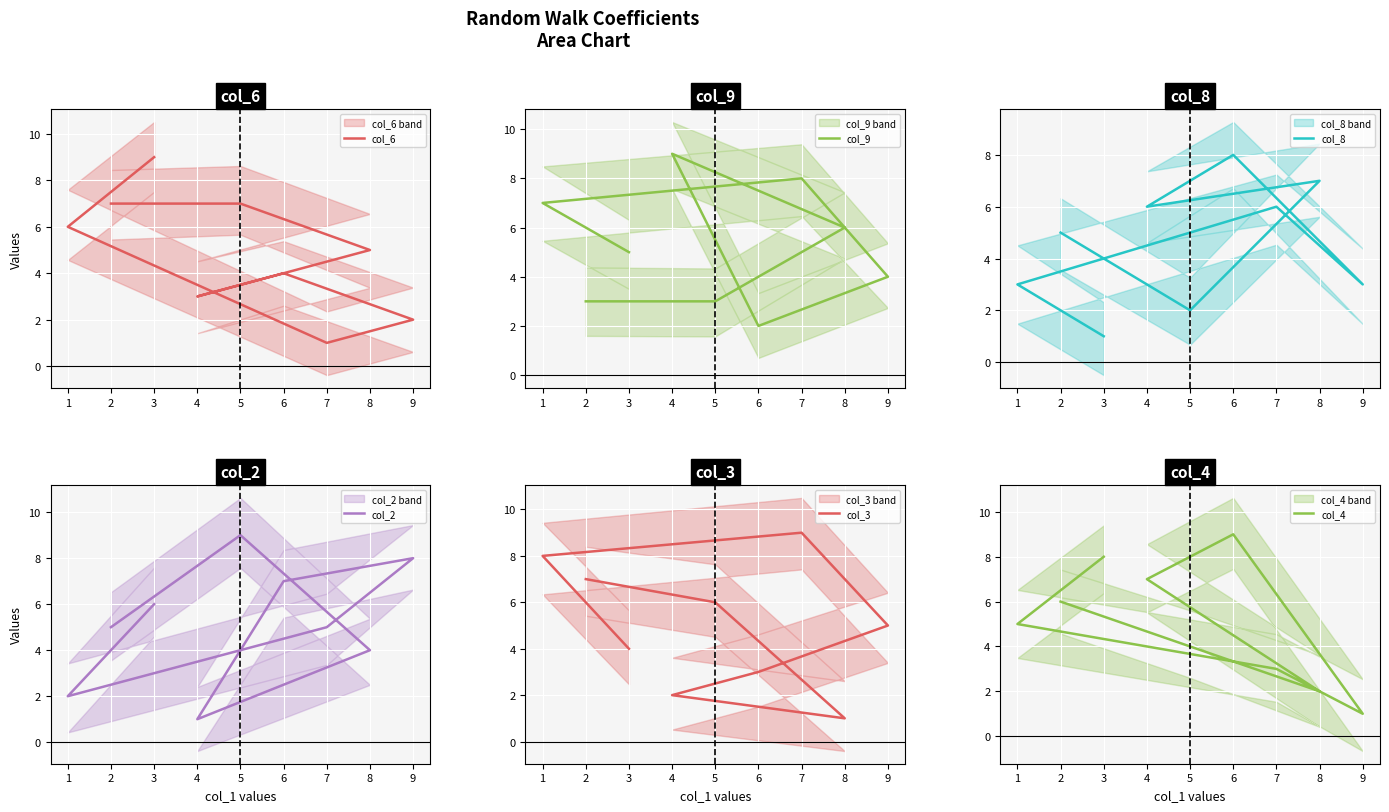

Which series has the widest spread of values?

col_6